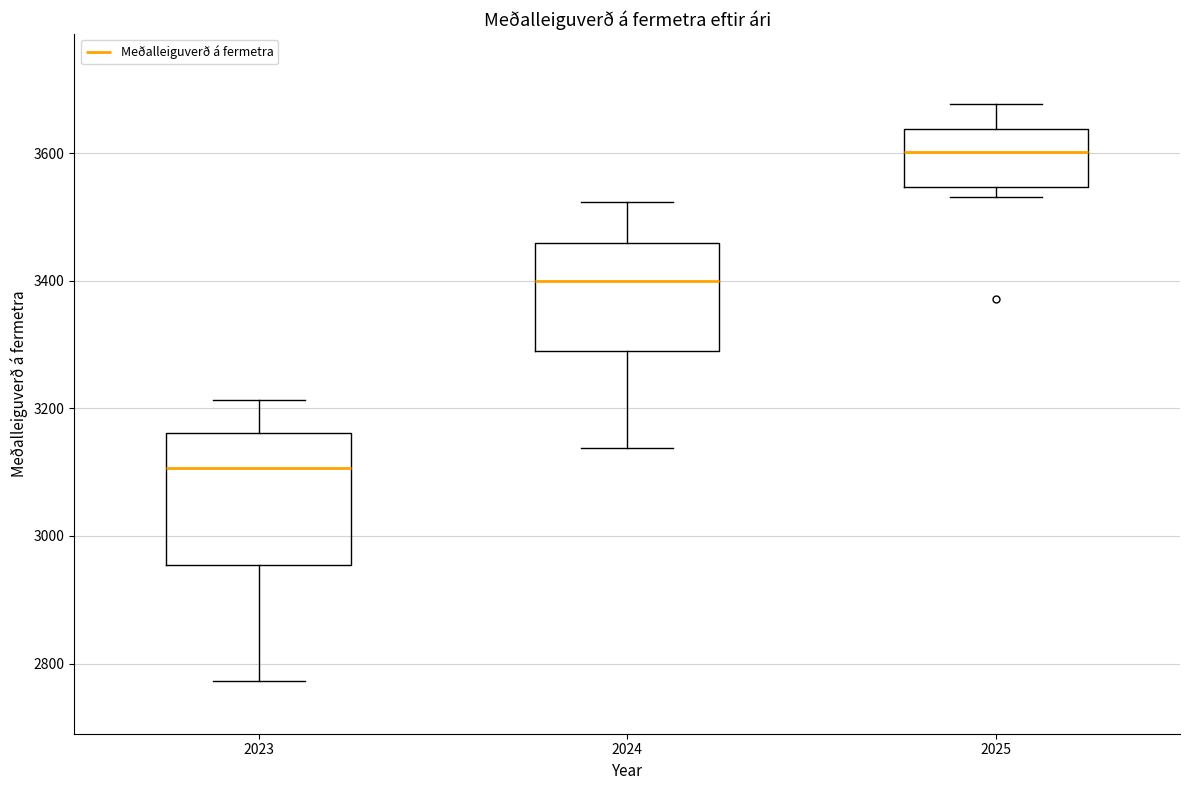

Comparing the boxes themselves (not the whiskers), which one is the tallest?

2023